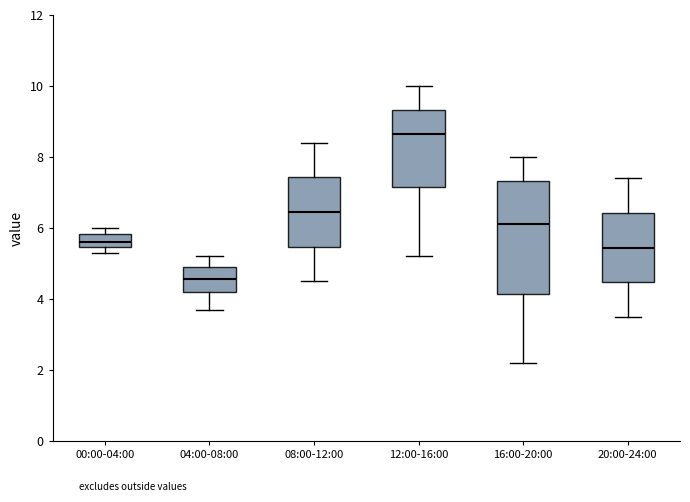

Reading left to right, read every box against the y-axis: the position of its median line, the range the box covers, and the ends of its whiskers. The values are not printed on the chart, so give them approximately, as read against the axis.

00:00-04:00: median 5.6, box 5.4 to 5.8, whiskers 5.4 (just below the box's lower edge) to 6.0
04:00-08:00: median 4.6, box 4.2 to 5.0, whiskers 3.8 to 5.2
08:00-12:00: median 6.4, box 5.4 to 7.4, whiskers 4.6 to 8.4
12:00-16:00: median 8.6, box 7.2 to 9.4, whiskers 5.2 to 10.0
16:00-20:00: median 6.2, box 4.2 to 7.4, whiskers 2.2 to 8.0
20:00-24:00: median 5.4, box 4.4 to 6.4, whiskers 3.6 to 7.4